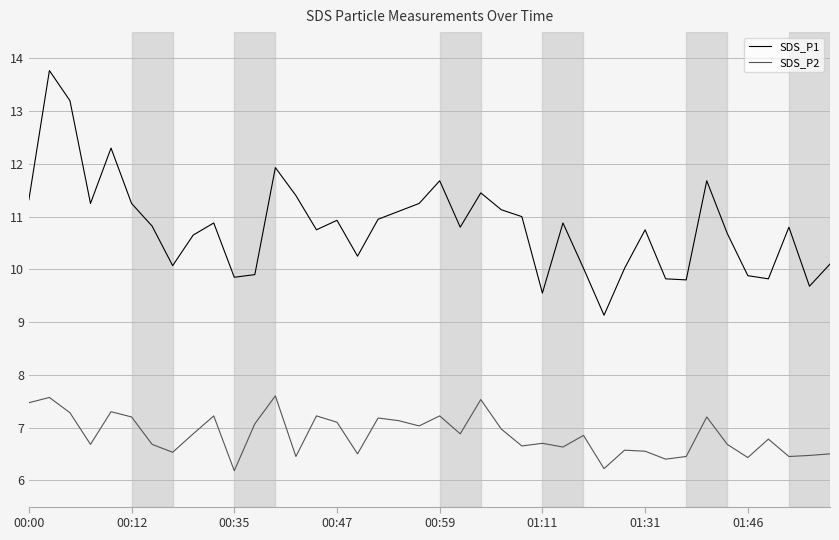

Which series has the largest total across all categories?

SDS_P1